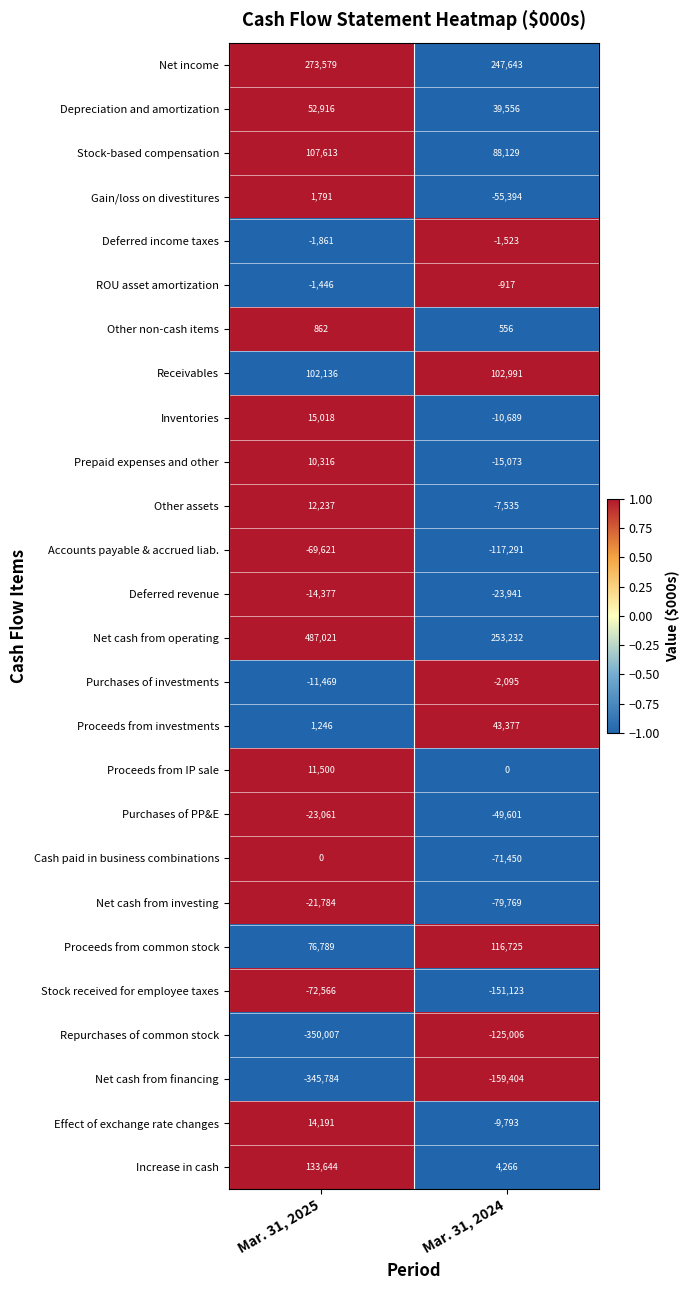

Which series has the largest range (max minus min)?

Net cash from operating